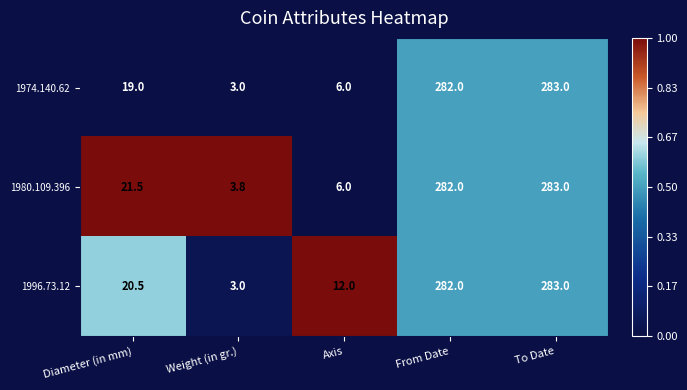

Rank the series by their average value, from highest to lowest.

1996.73.12, 1980.109.396, 1974.140.62